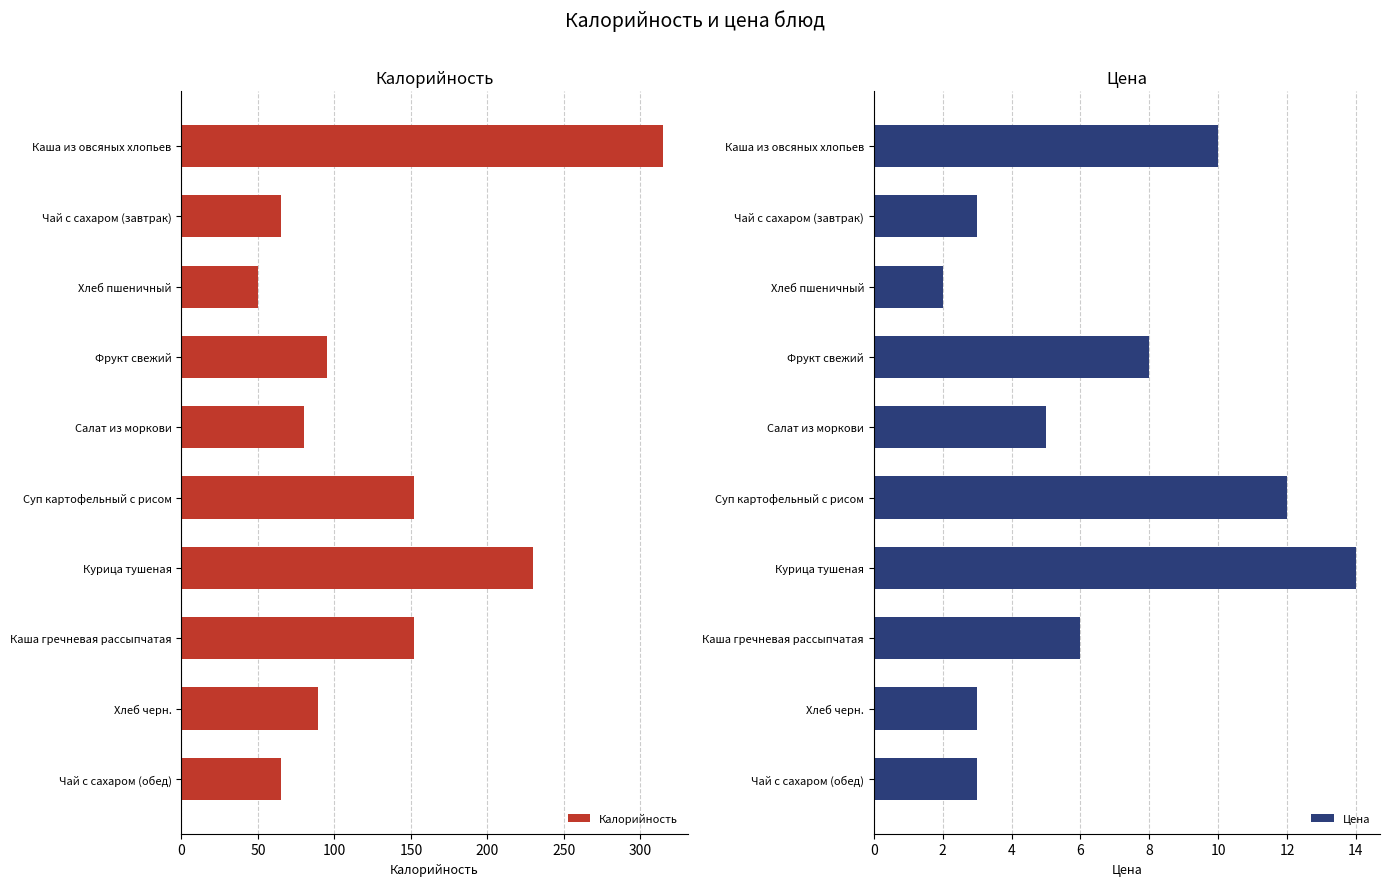

How many bars are there in total?

20